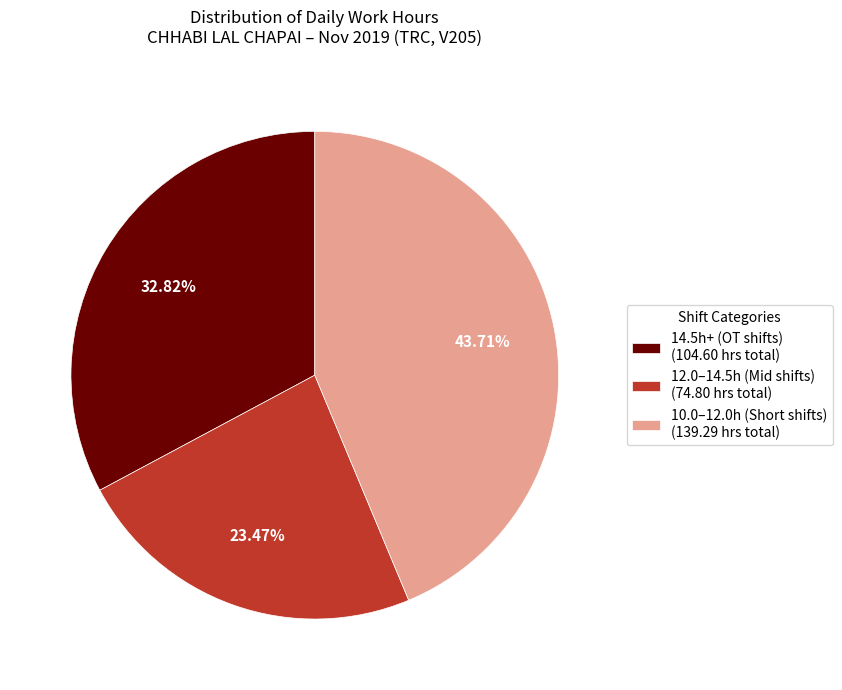

What is the ratio of the value at 12.0–14.5h (Mid shifts) (74.80 hrs total) to the value at 10.0–12.0h (Short shifts) (139.29 hrs total)?

0.5